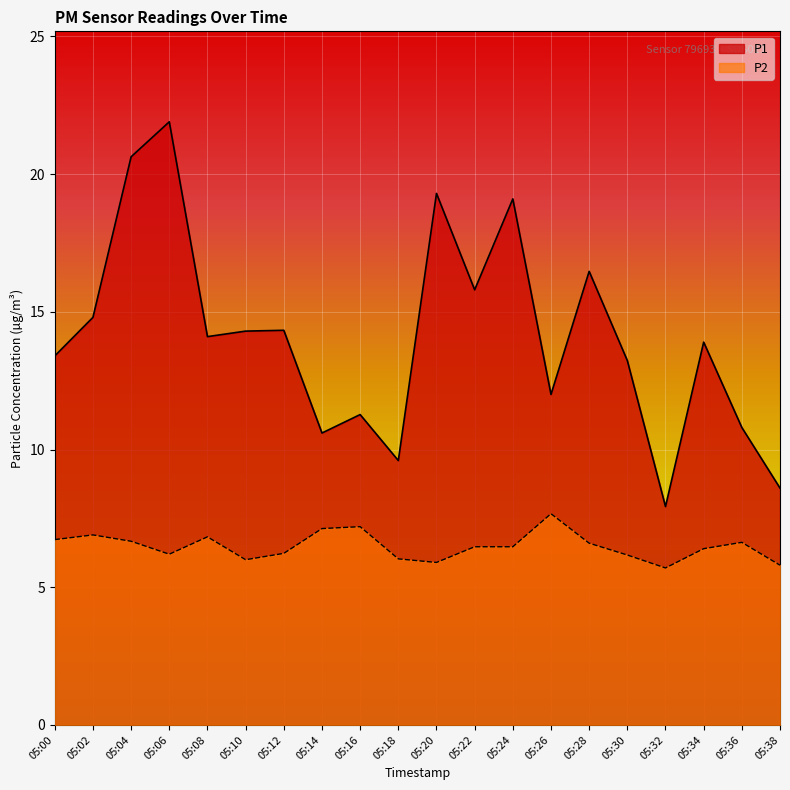

What is the difference between the maximum and minimum values in the P2 series?

2.0